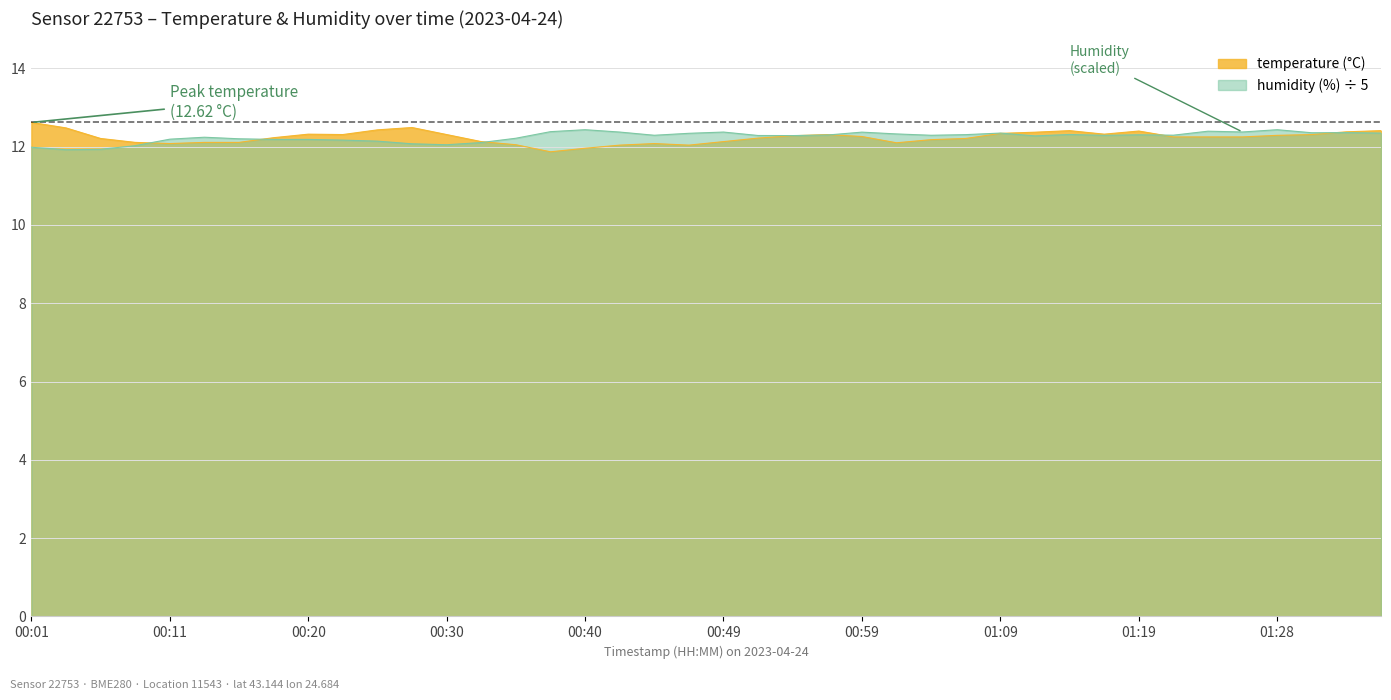

Rank the categories by value from highest to lowest.

00:01, 00:28, 00:03, 00:25, 01:14, 01:36, 01:19, 01:33, 01:11, 01:09, 00:20, 01:16, 00:23, 00:30, 00:57, 01:31, 01:28, 00:54, 00:59, 01:21, 01:24, 01:26, 00:18, 00:52, 00:06, 01:07, 01:04, 00:32, 00:49, 00:08, 00:13, 00:15, 01:02, 00:11, 00:45, 00:35, 00:42, 00:47, 00:40, 00:37